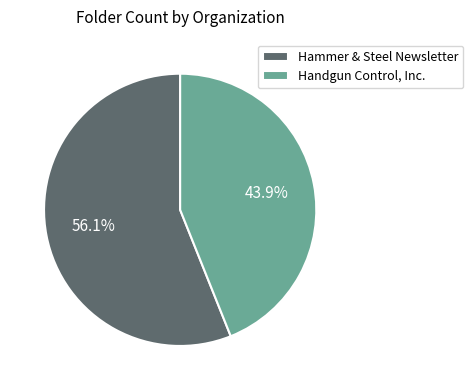

Between Handgun Control, Inc. and Hammer & Steel Newsletter, which is larger?

Hammer & Steel Newsletter